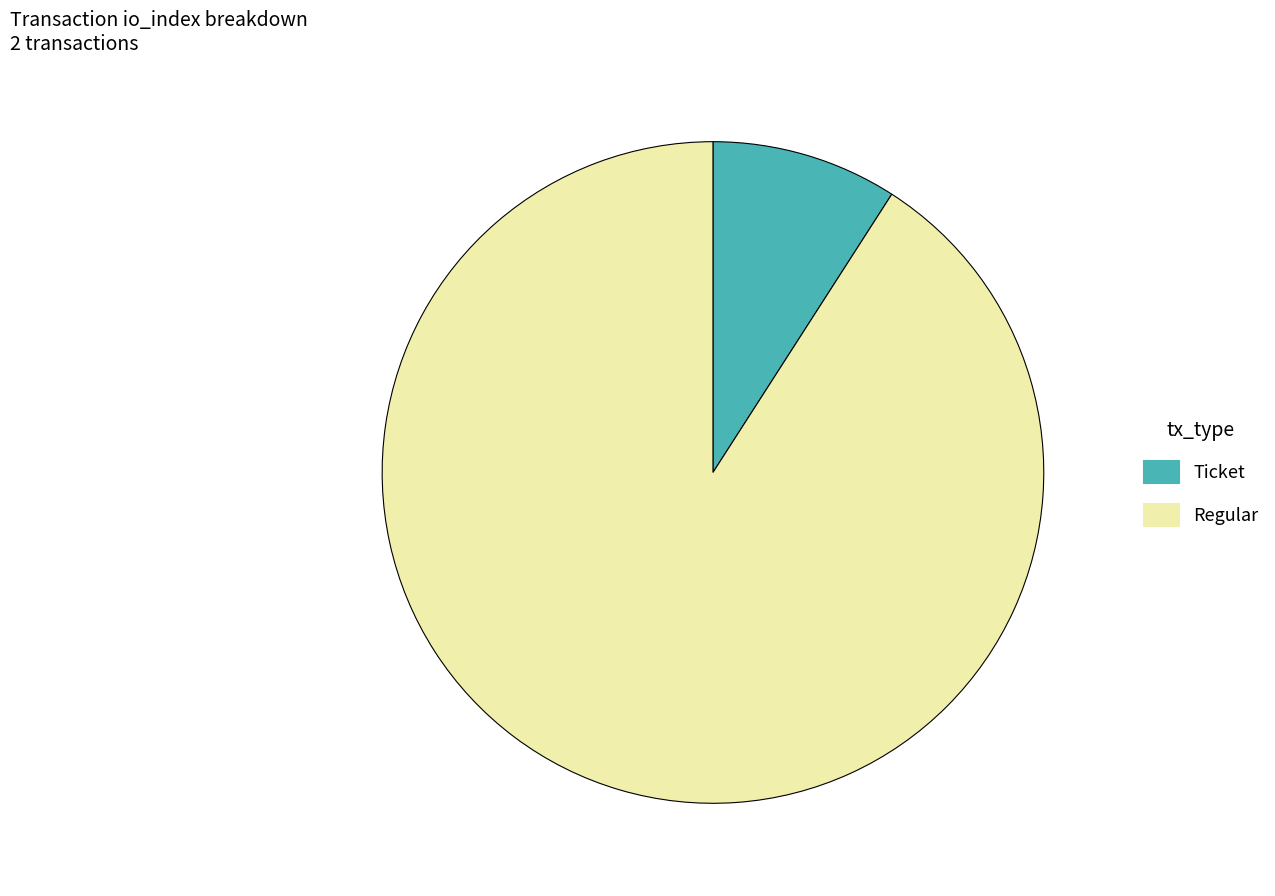

The Regular slice represents 99% of the pie. True or false?

False